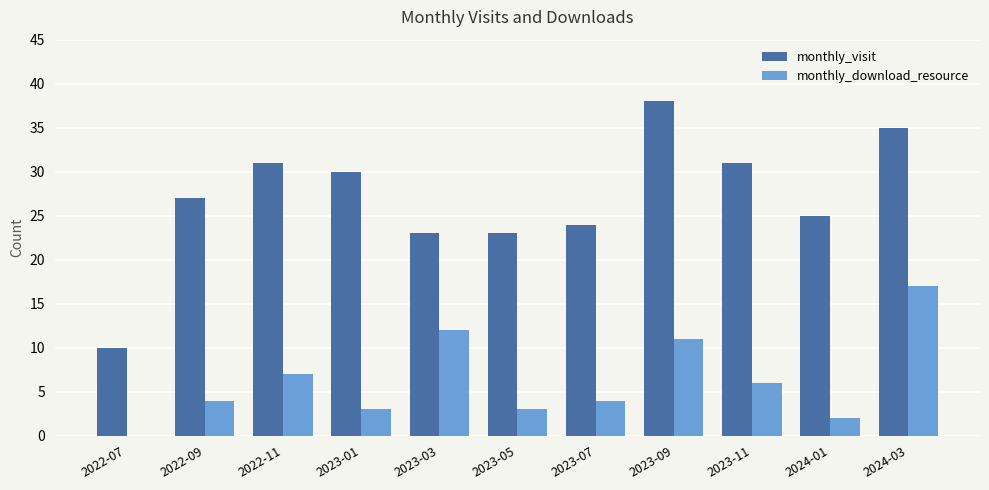

Which series has the largest total across all categories?

monthly_visit